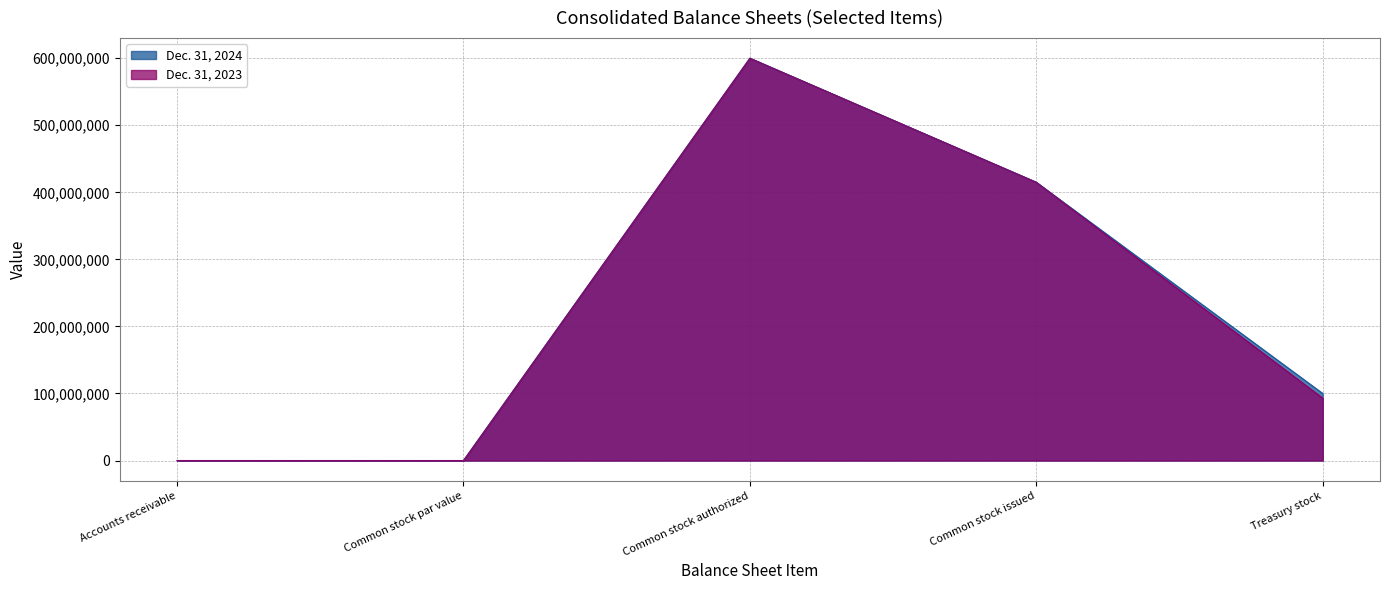

The value of Dec. 31, 2023 at Accounts receivable is 21. True or false?

False